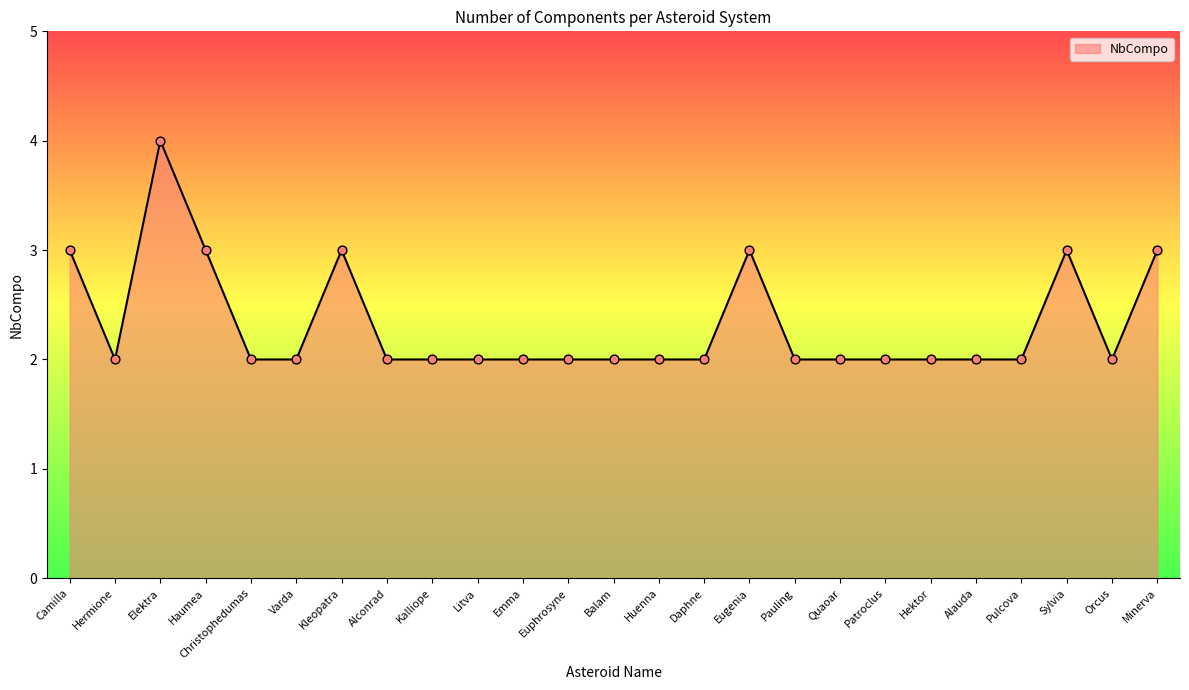

Which has a higher value, Kleopatra or Daphne?

Kleopatra